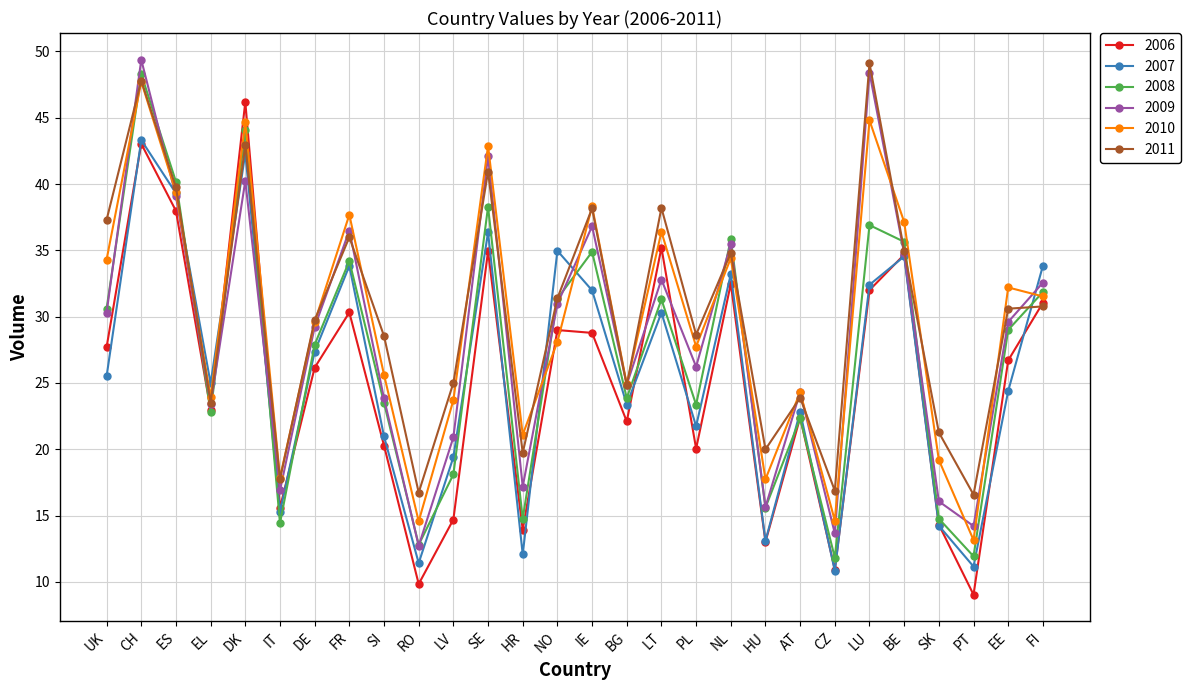

What is the difference between the highest and lowest values at DE?

3.6